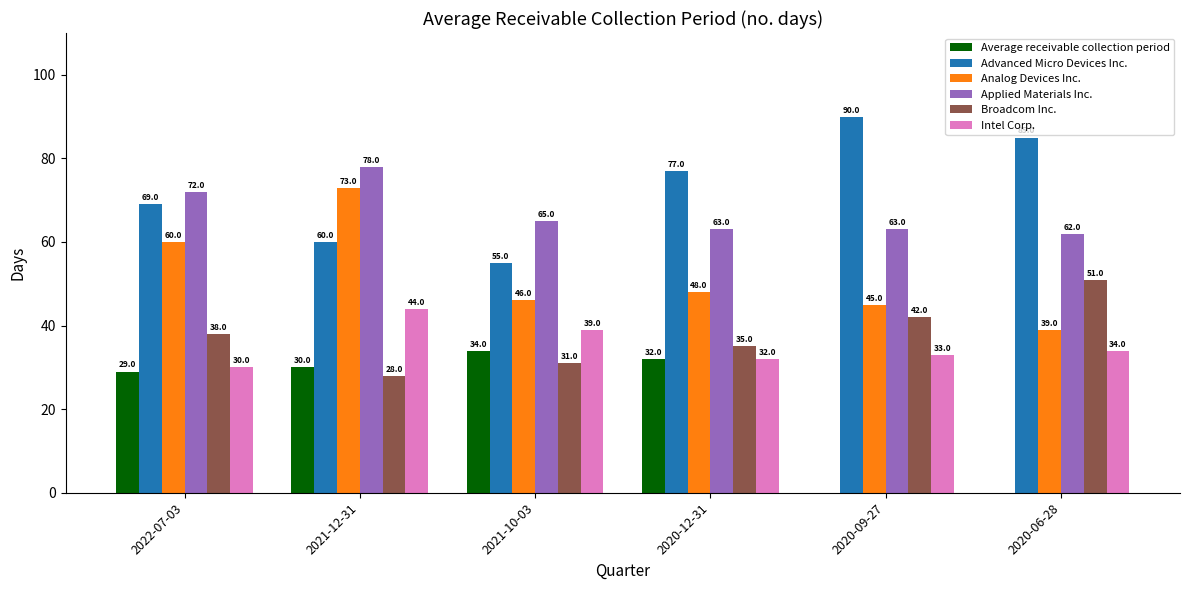

Where is Applied Materials Inc. nearest to the value 70?

2022-07-03